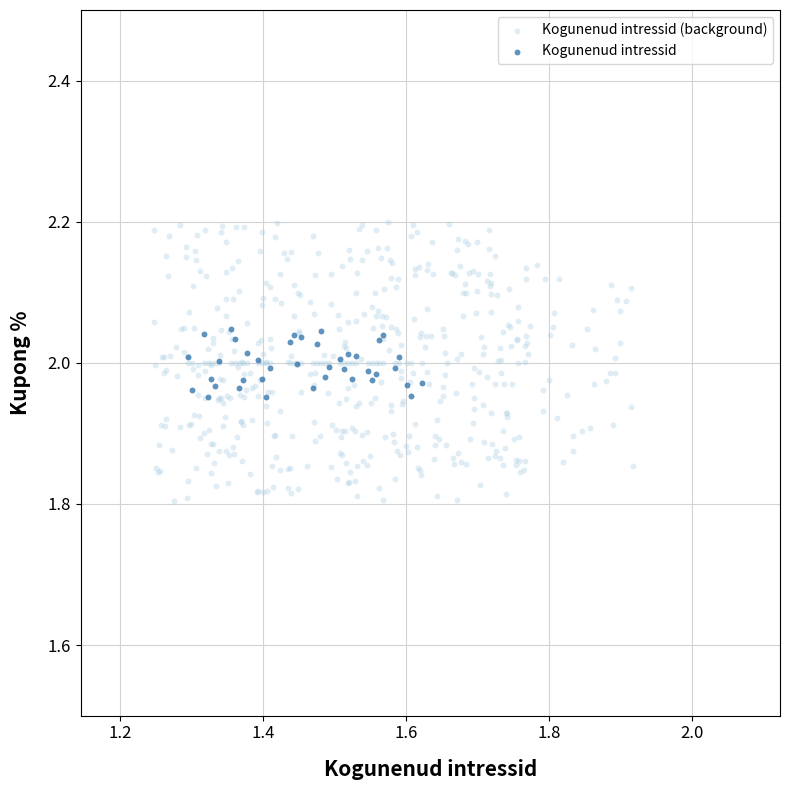

What are all the series names shown in the legend?

Kogunenud intressid (background), Kogunenud intressid